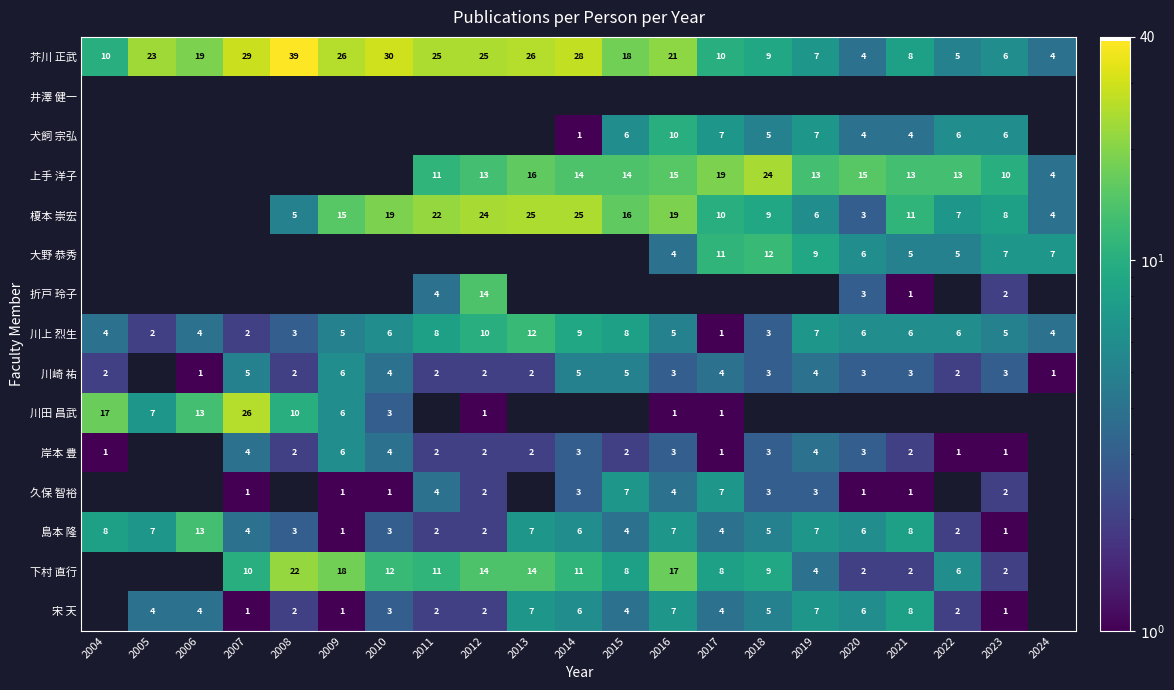

True or false: 上手 洋子 has a value of 13 at 2022.

True